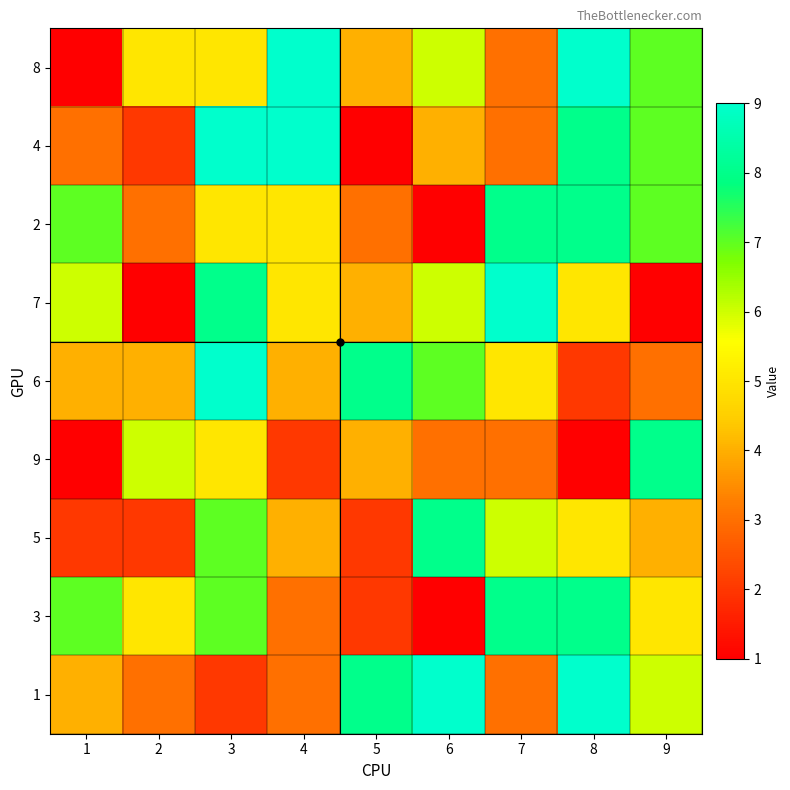

At which category does the chart reach its peak across all series?

4